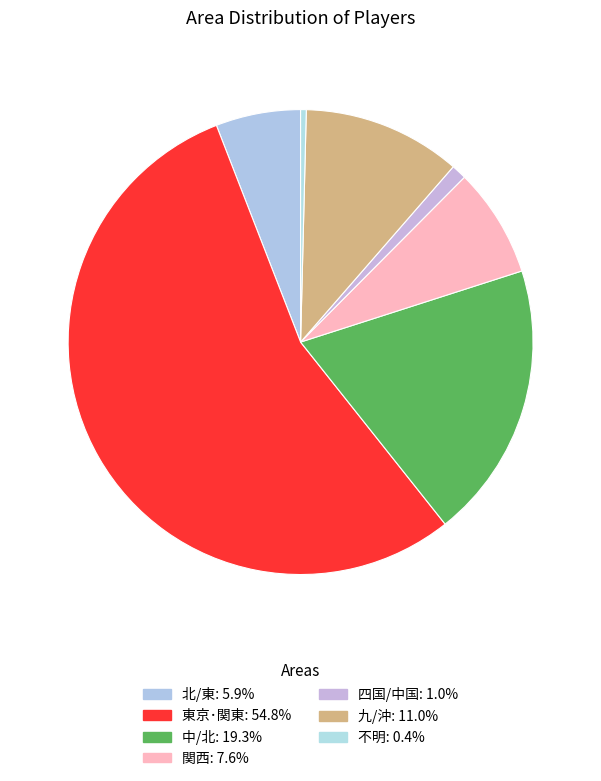

Do 不明 and 中/北 together represent more than half of the pie?

No